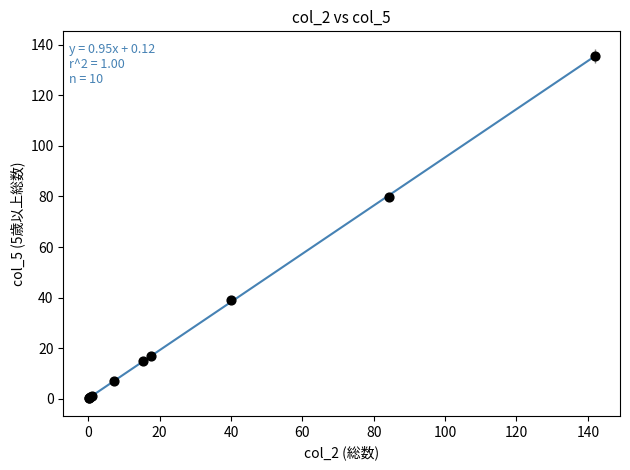

What Y value in the scatter plot is closest to 67?

79.7